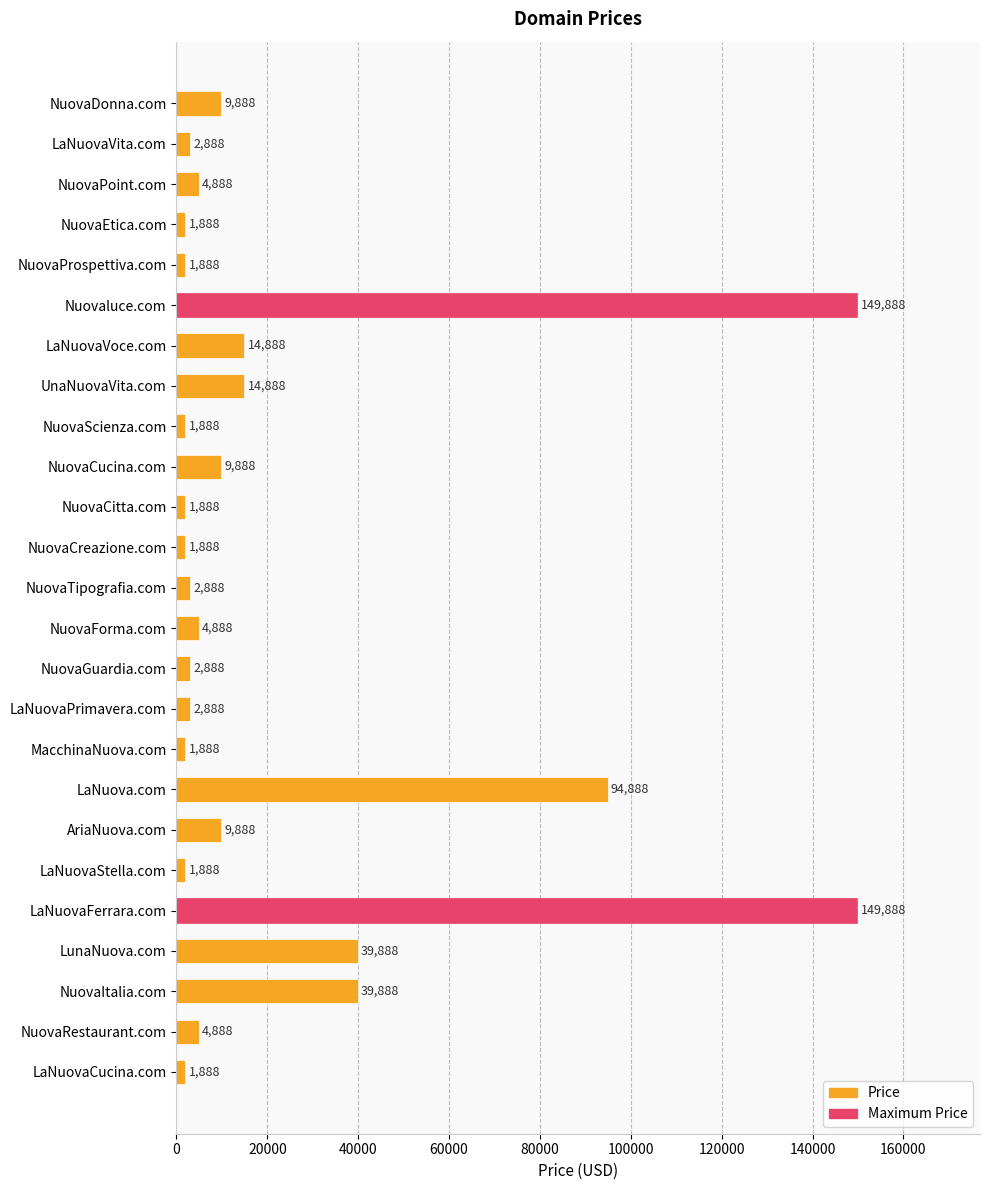

Reading bottom to top, what are all the values shown in this chart?

1888	4888	39888	39888	149888	1888	9888	94888	1888	2888	2888	4888	2888	1888	1888	9888	1888	14888	14888	149888	1888	1888	4888	2888	9888